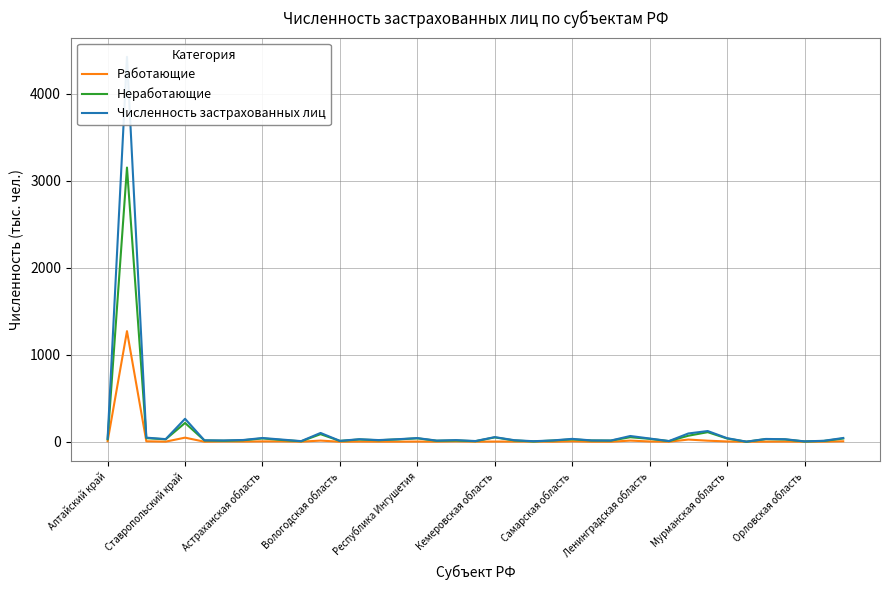

What is the maximum value for Работающие?

1273